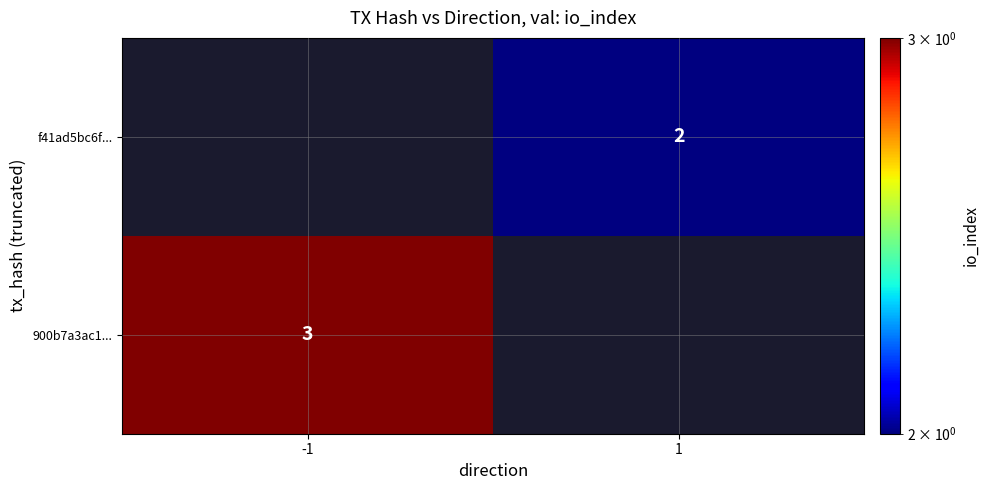

Is it true that f41ad5bc6f... equals 2 at 1?

True